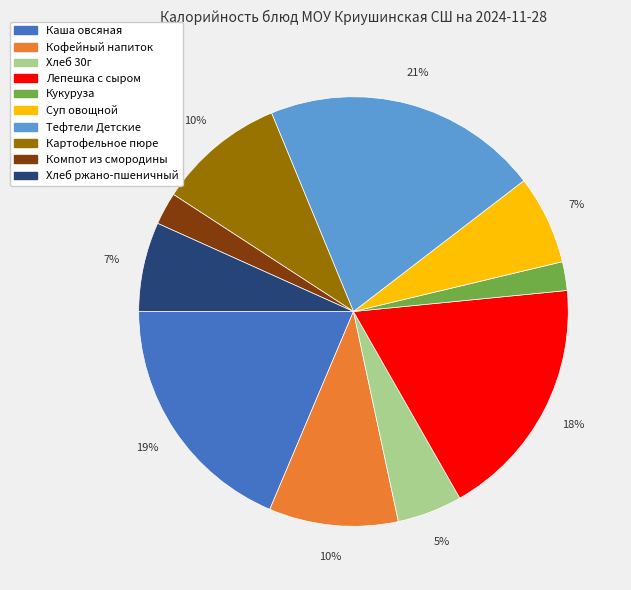

Count the number of slices in the pie.

10